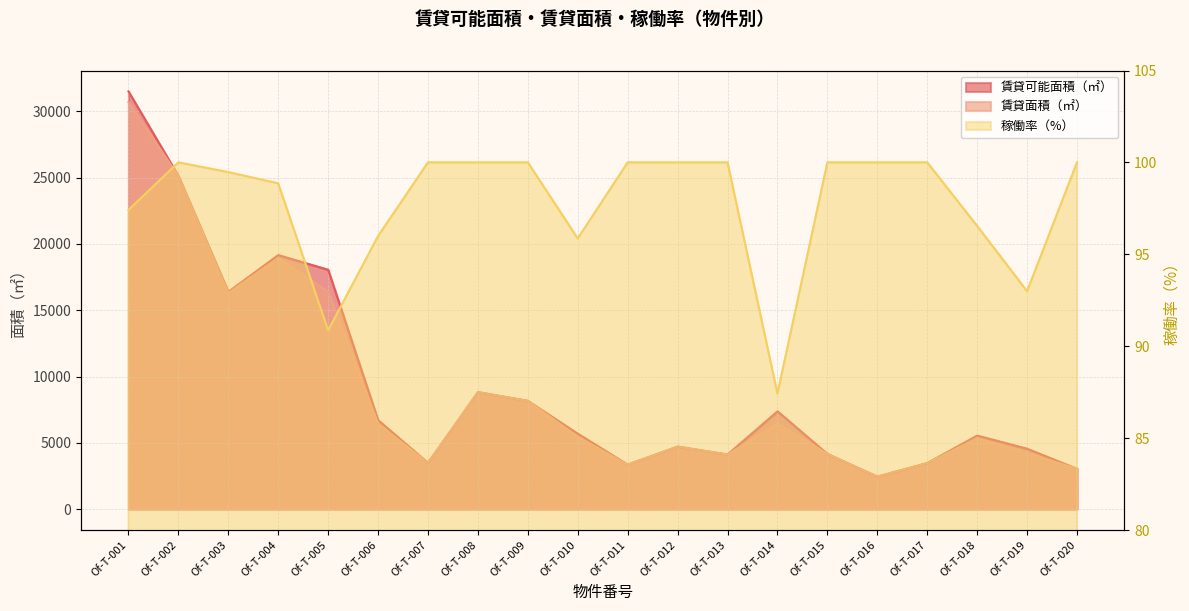

What is the minimum value for 賃貸面積（㎡）?

2450.1